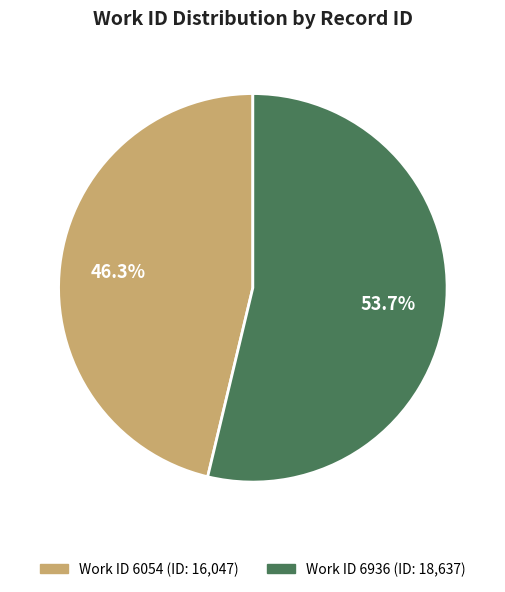

Does any single category account for the majority?

Yes